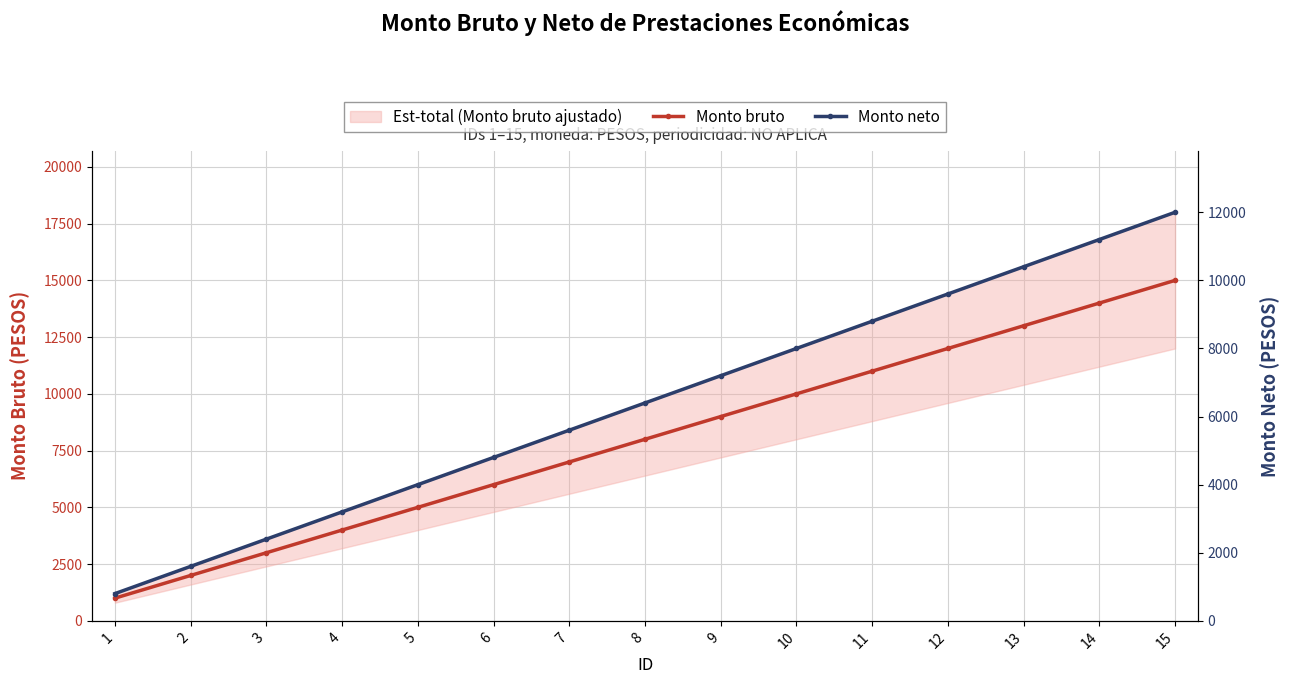

What is the difference between the maximum and minimum values in the Monto bruto series?

14000